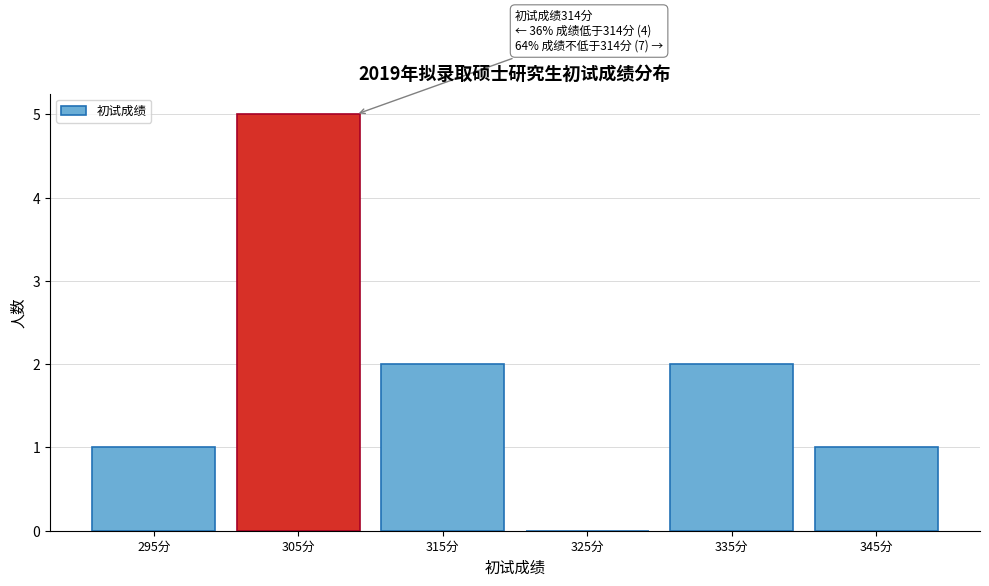

Reading right to left, transcribe all the data shown in this chart.

345分=1	335分=2	325分=0	315分=2	305分=5	295分=1